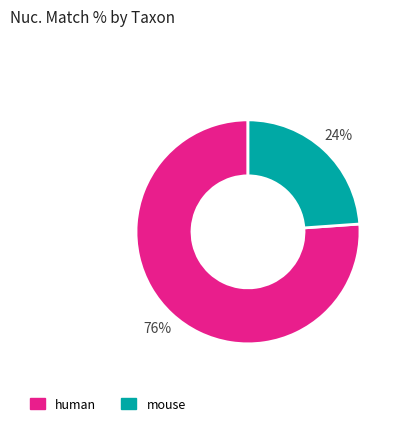

To the nearest percent, what is the difference between the largest and smallest slice percentages?

52%